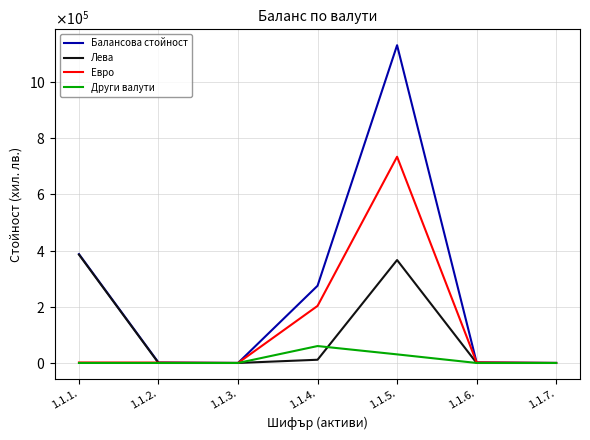

What are all the series names shown in the legend?

Балансова стойност, Лева, Евро, Други валути